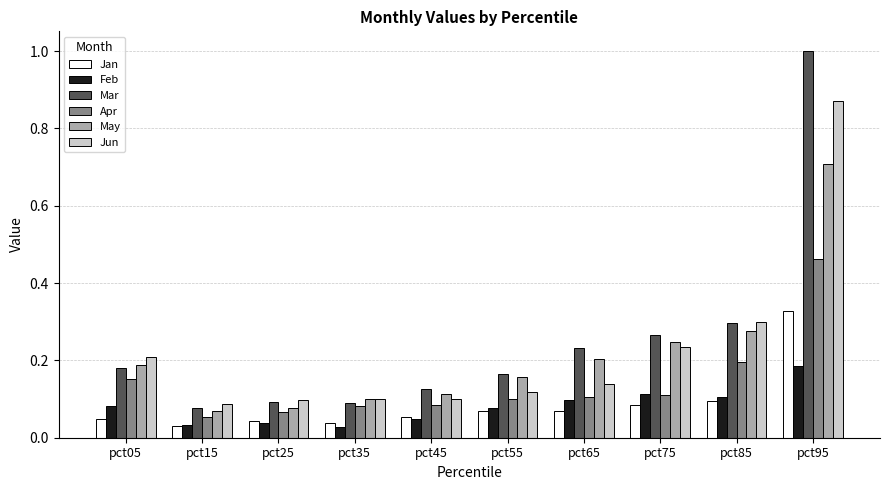

Is it true that Jun equals 0.2 at pct45?

False